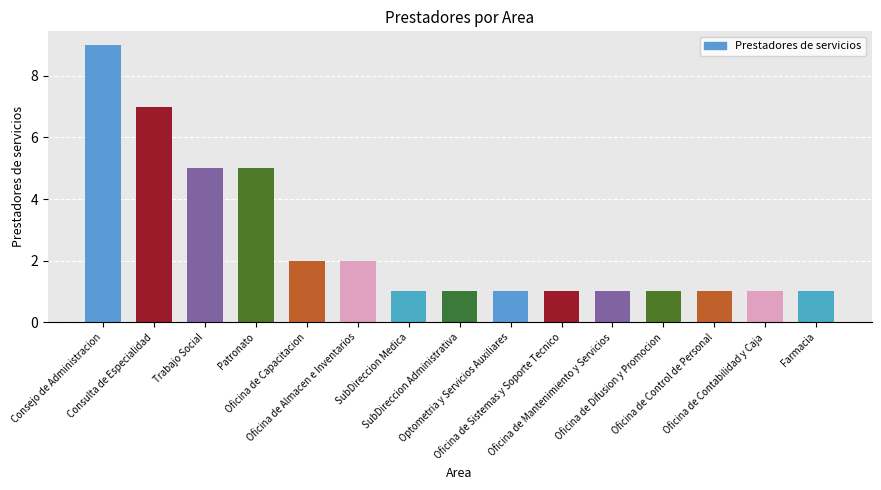

What is the difference between the maximum and minimum values?

8